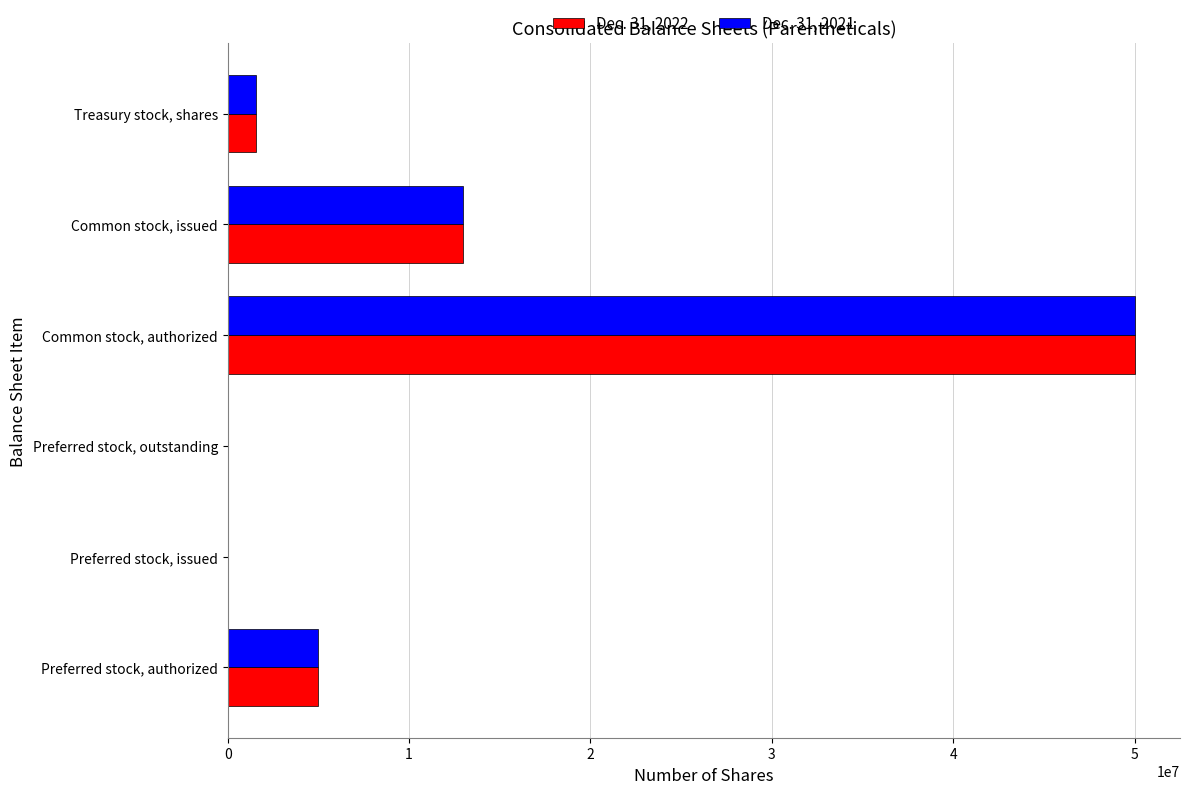

Where is Dec. 31, 2021 nearest to the value 25000000?

Common stock, issued